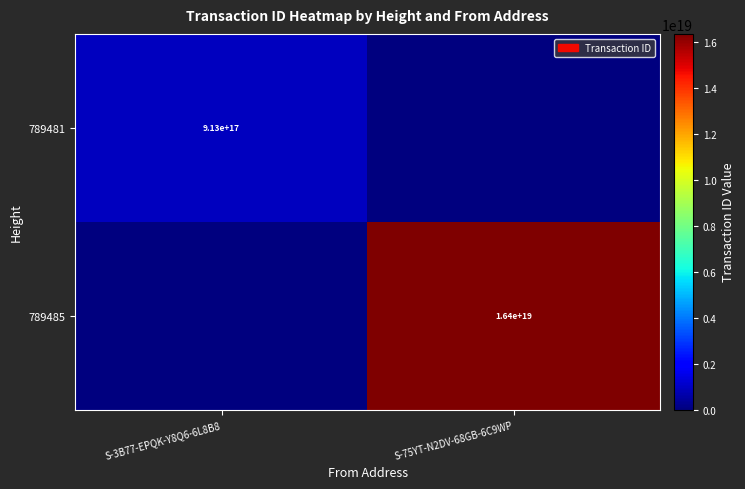

Is the value of 789485 at S-75YT-N2DV-68GB-6C9WP greater than the value of 789481 at S-3B77-EPQK-Y8Q6-6L8B8?

Yes